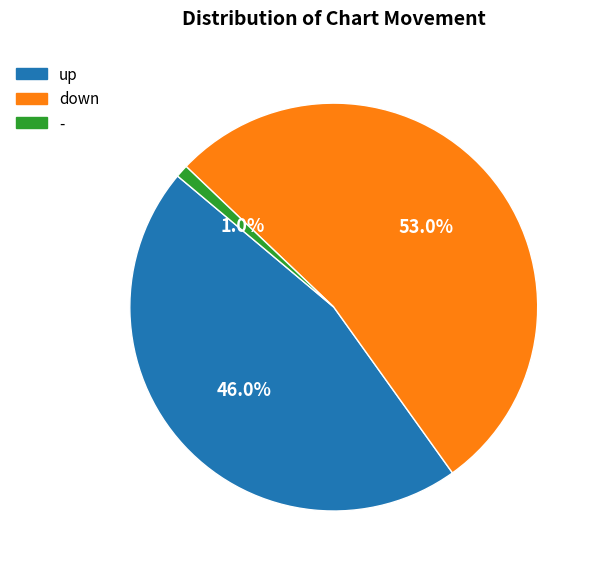

Count the number of slices in the pie.

3